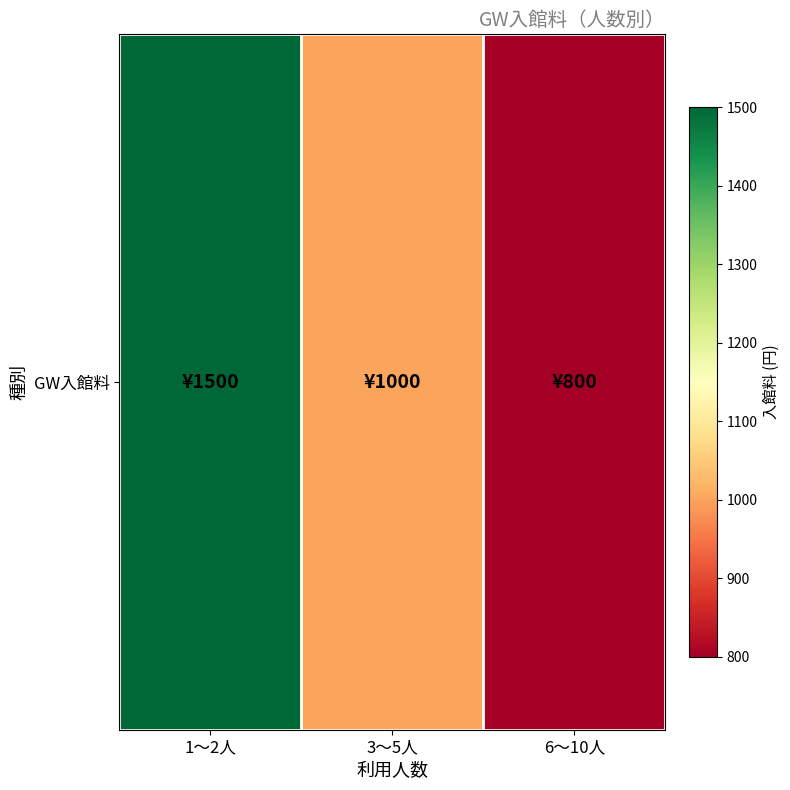

How many values exceed 1000?

1